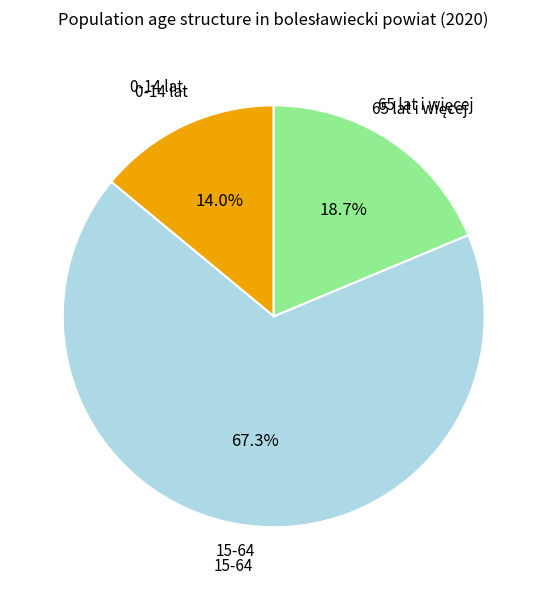

Is it true that 15-64 is 67% of the pie?

True